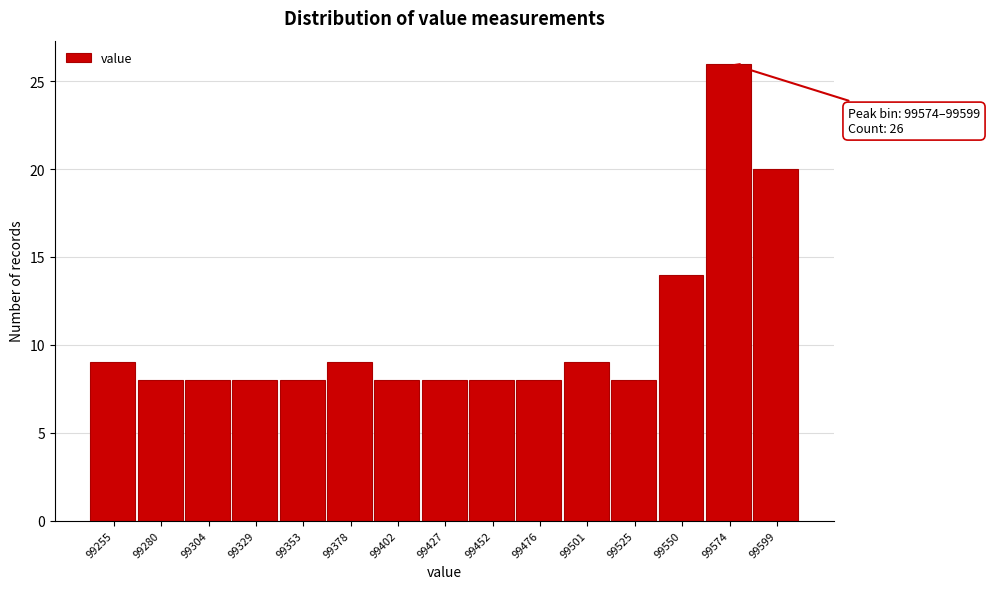

Reading right to left, extract all data points from this chart.

20	26	14	8	9	8	8	8	8	9	8	8	8	8	9